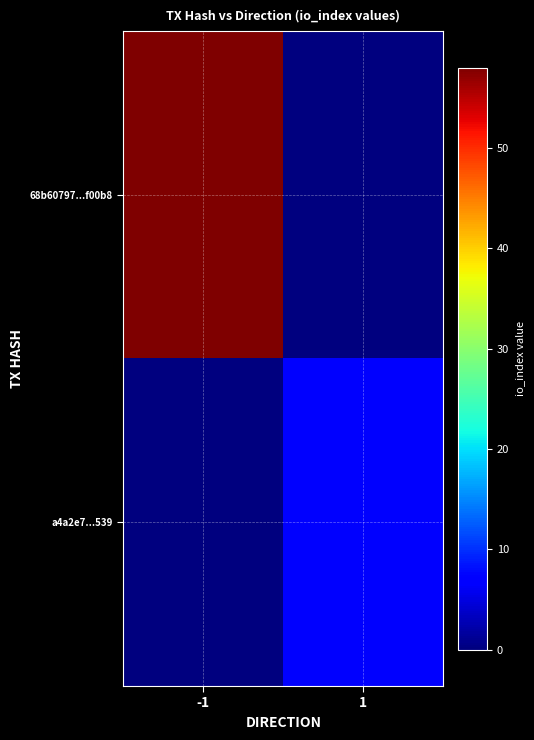

What is the greatest value displayed?

58